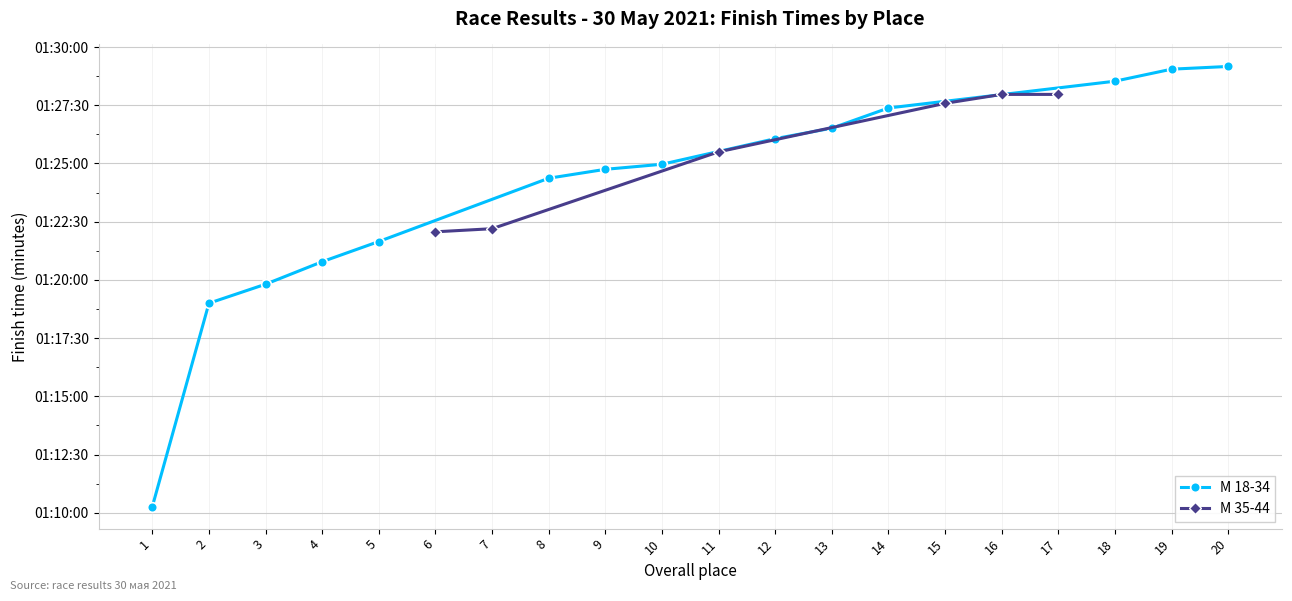

What is the sum of all М 18-34 (finish min) values?

1692.8